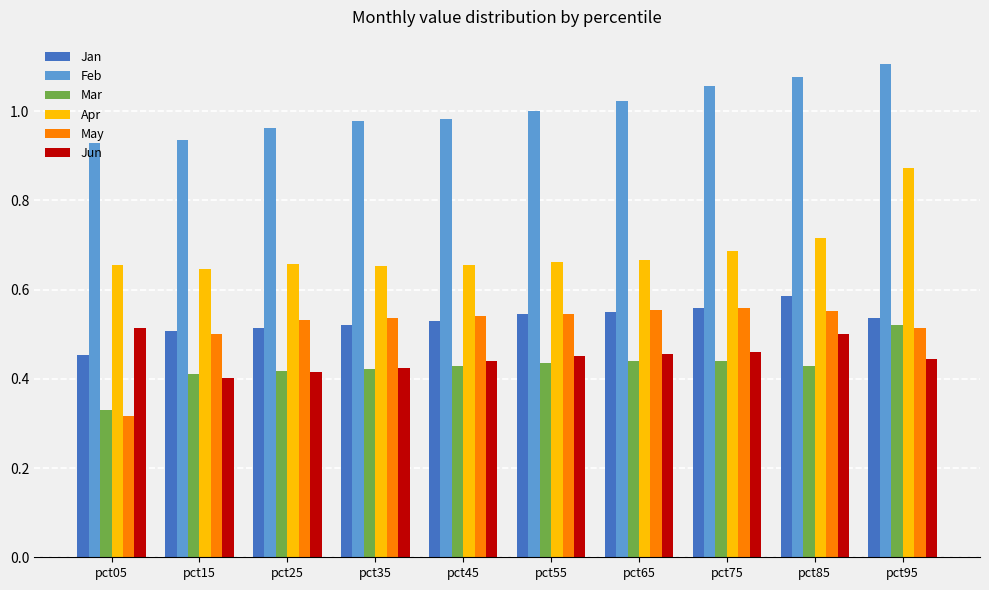

What is the sum of all Jan values?

5.3